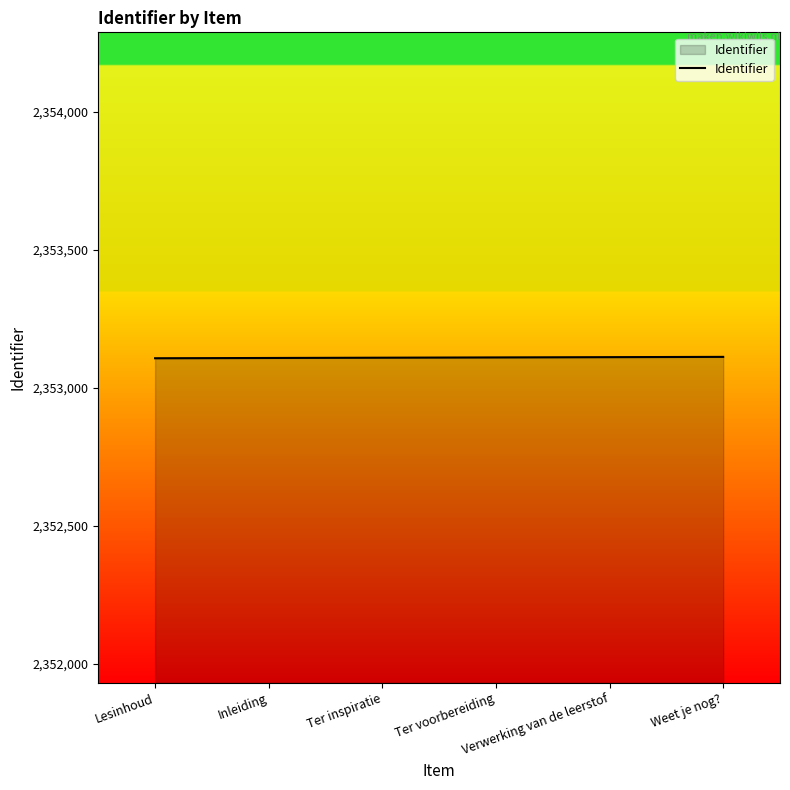

How many categories are shown in the chart?

6